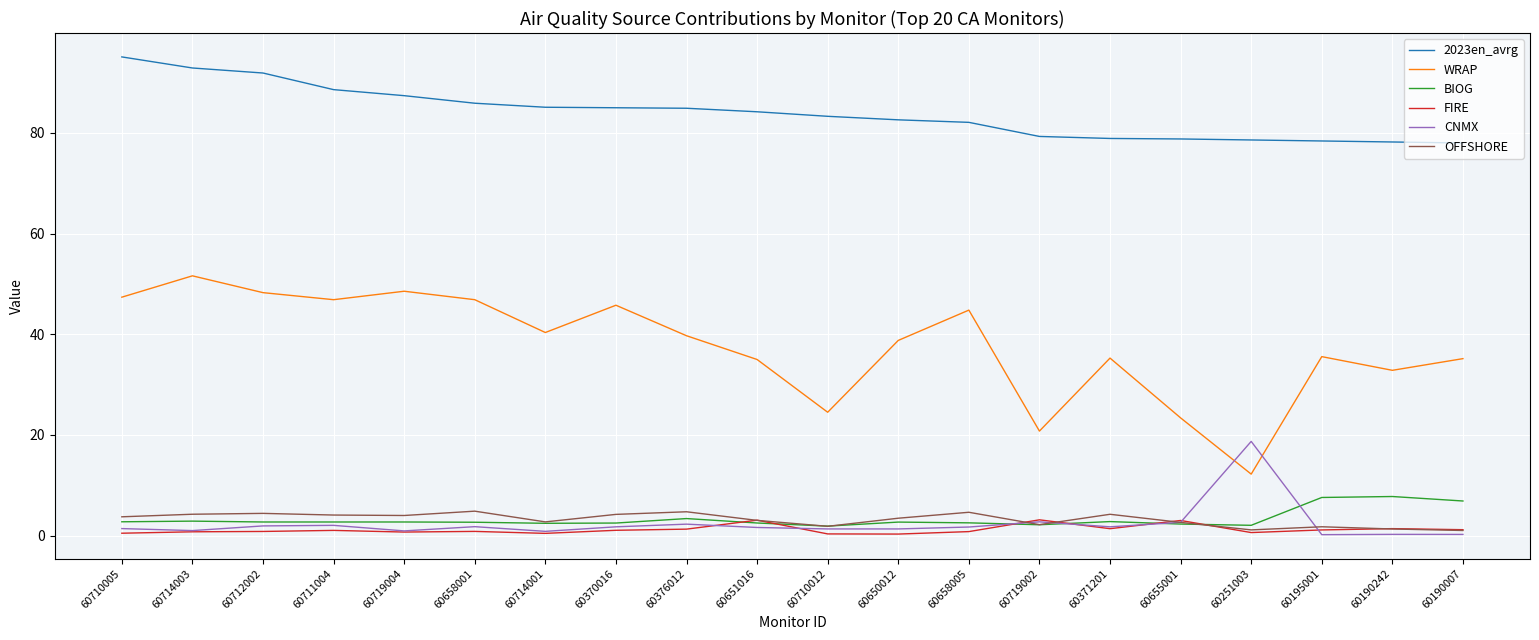

What is the difference between the maximum and minimum values in the 2023en_avrg series?

17.1